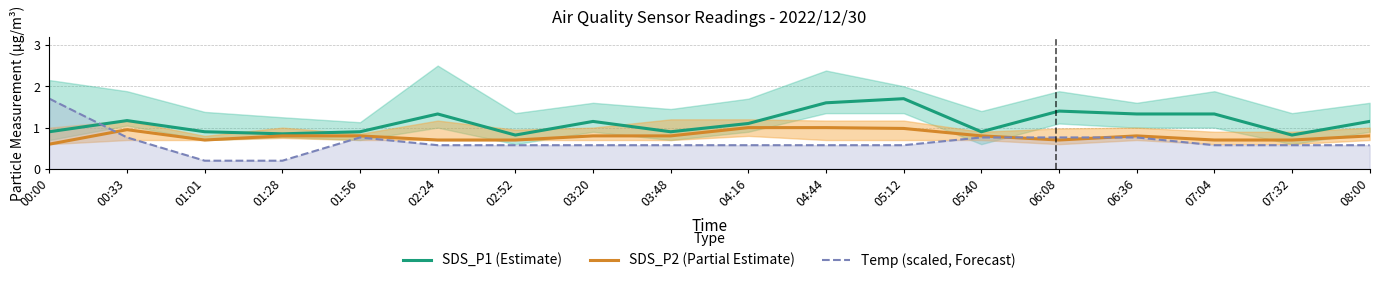

In Temp (scaled, Forecast), how many points are higher than both neighbors (excluding endpoints)?

1